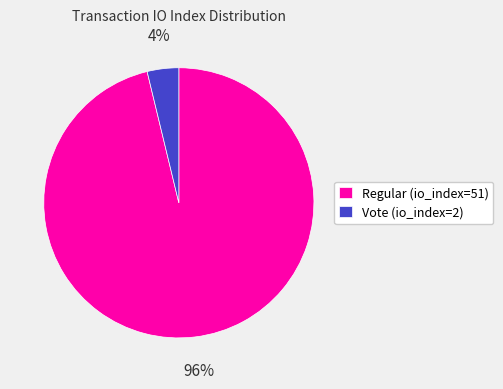

True or false: Regular (io_index=51) accounts for 91% of the total.

False